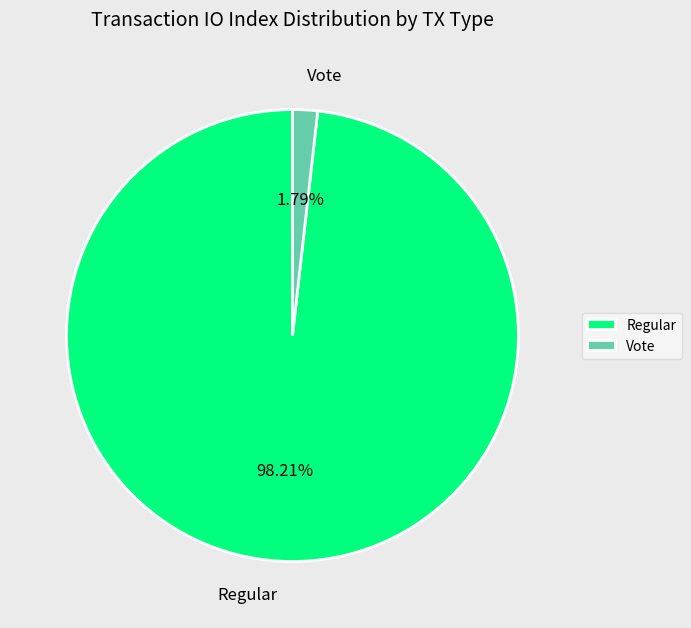

To the nearest percent, what is the combined percentage of Vote and Regular?

100%